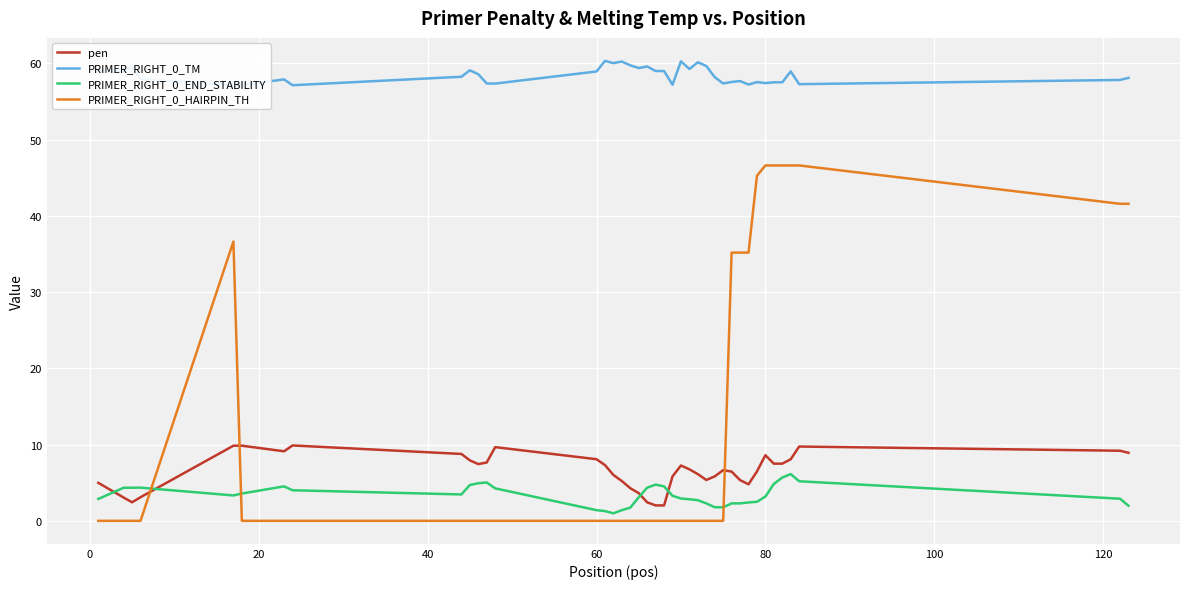

Which series has the largest range (max minus min)?

PRIMER_RIGHT_0_HAIRPIN_TH